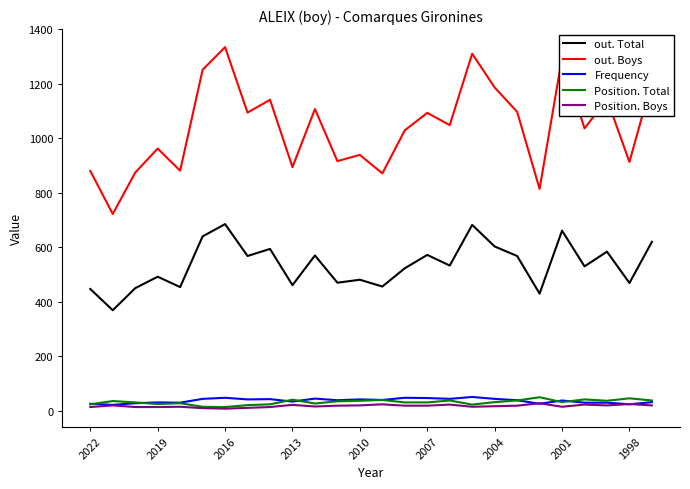

True or false: out. Boys and Position. Boys cross at least once.

False